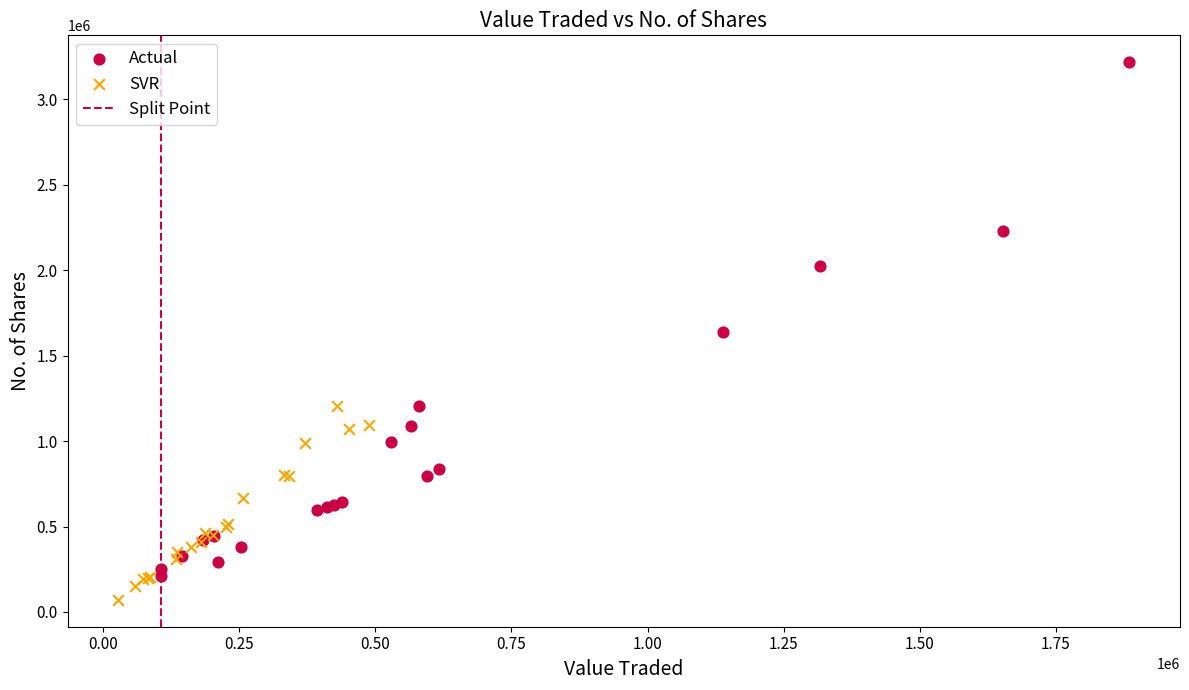

Which series contains the lowest Y value?

SVR